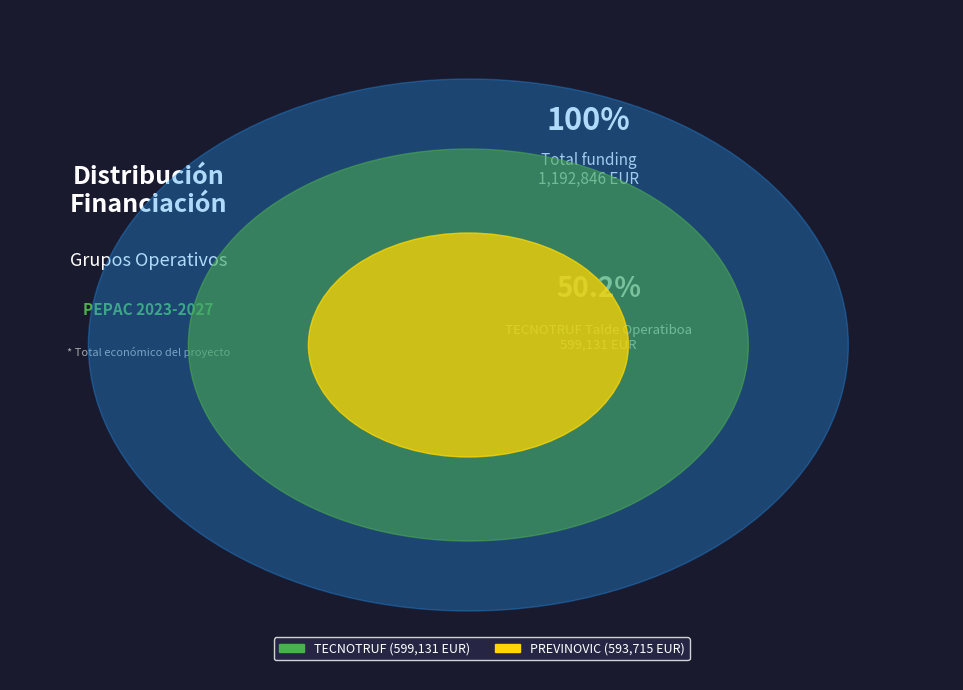

How many segments does this pie chart have?

2